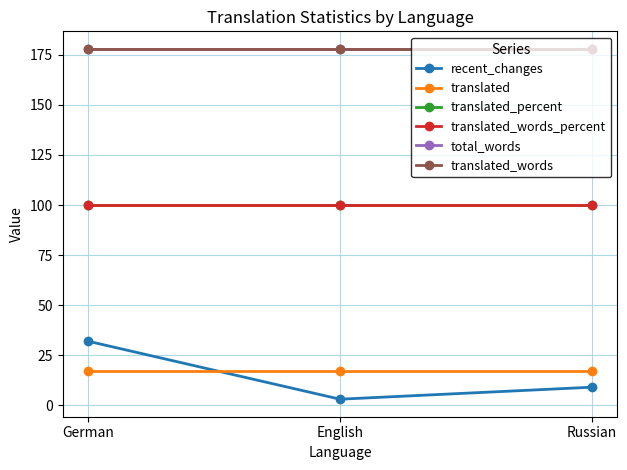

At which label does translated_percent reach its peak?

German